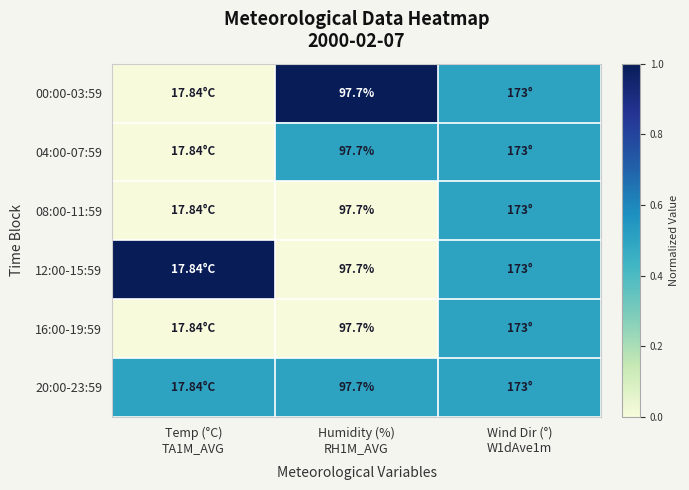

Rank the series by their maximum value, from highest to lowest.

00:00-03:59, 12:00-15:59, 04:00-07:59, 08:00-11:59, 16:00-19:59, 20:00-23:59